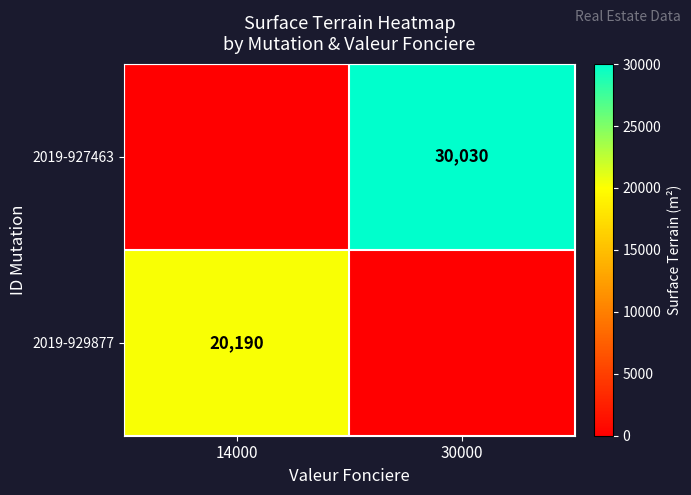

The value of 2019-929877 at 14000 is 20190. True or false?

True